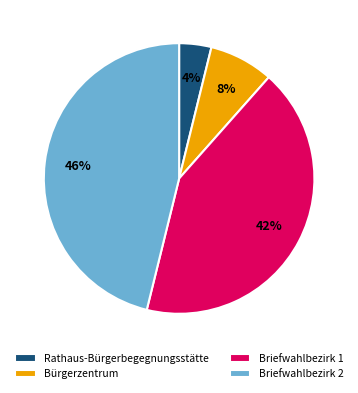

What is the smallest slice in the pie chart?

Rathaus-Bürgerbegegnungsstätte